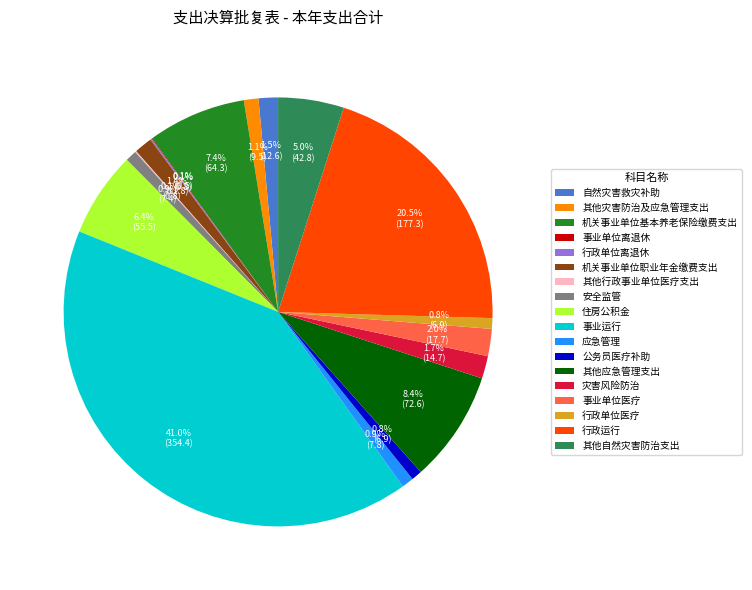

Between 公务员医疗补助 and 自然灾害救灾补助, which is larger?

自然灾害救灾补助